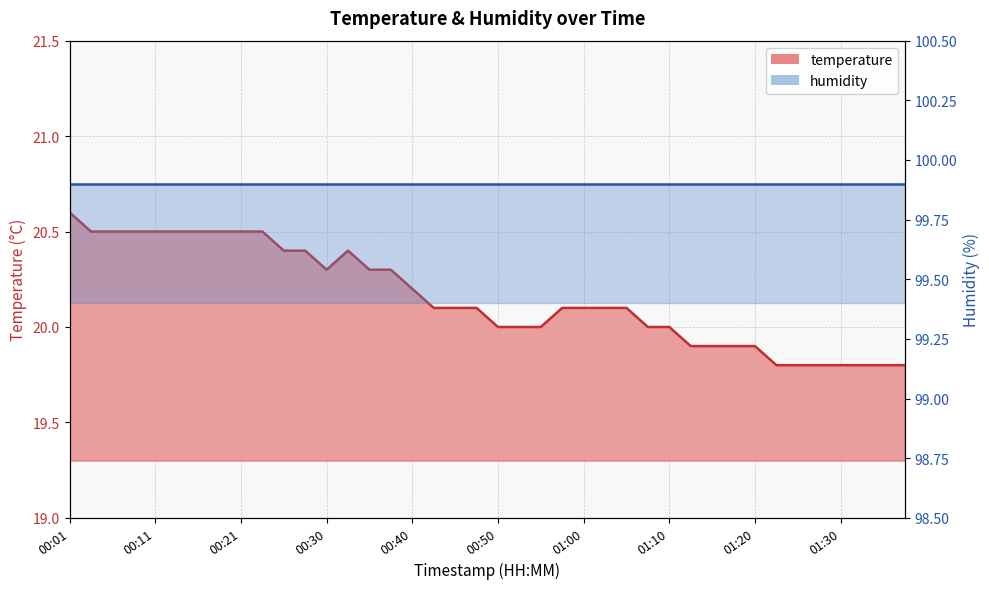

Reading right to left, transcribe all the data shown in this chart.

01:37=19.8	01:35=19.8	01:32=19.8	01:30=19.8	01:27=19.8	01:25=19.8	01:22=19.8	01:20=19.9	01:17=19.9	01:15=19.9	01:12=19.9	01:10=20.0	01:07=20.0	01:05=20.1	01:02=20.1	01:00=20.1	00:57=20.1	00:55=20.0	00:53=20.0	00:50=20.0	00:48=20.1	00:45=20.1	00:43=20.1	00:40=20.2	00:38=20.3	00:35=20.3	00:33=20.4	00:30=20.3	00:28=20.4	00:26=20.4	00:23=20.5	00:21=20.5	00:18=20.5	00:16=20.5	00:13=20.5	00:11=20.5	00:08=20.5	00:06=20.5	00:03=20.5	00:01=20.6